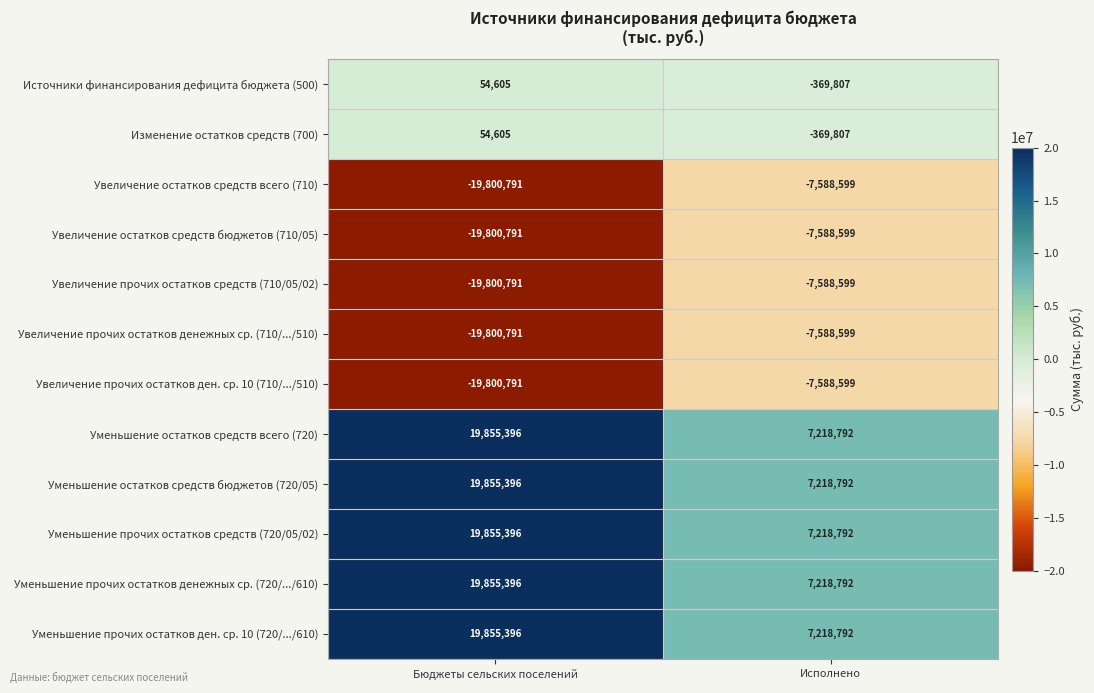

Which category has the highest value across all series?

Бюджеты сельских поселений